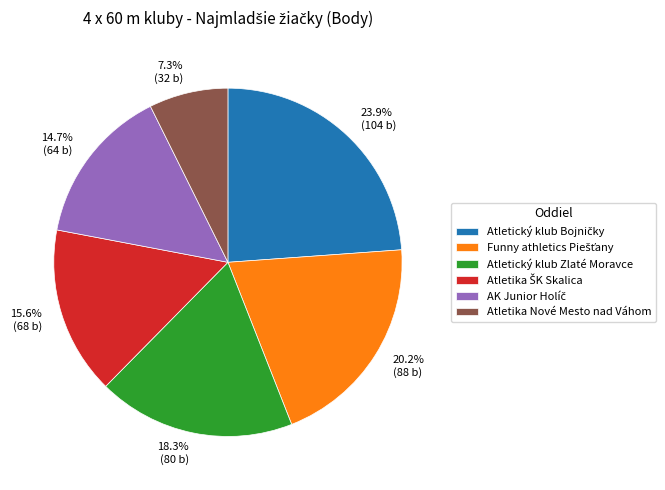

Combined, do 20.2% (88 b) and 7.3% (32 b) account for over 50%?

No